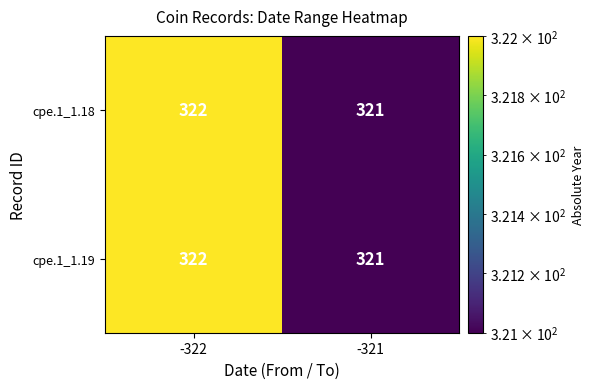

What is the sum of all cpe.1_1.19 values?

643